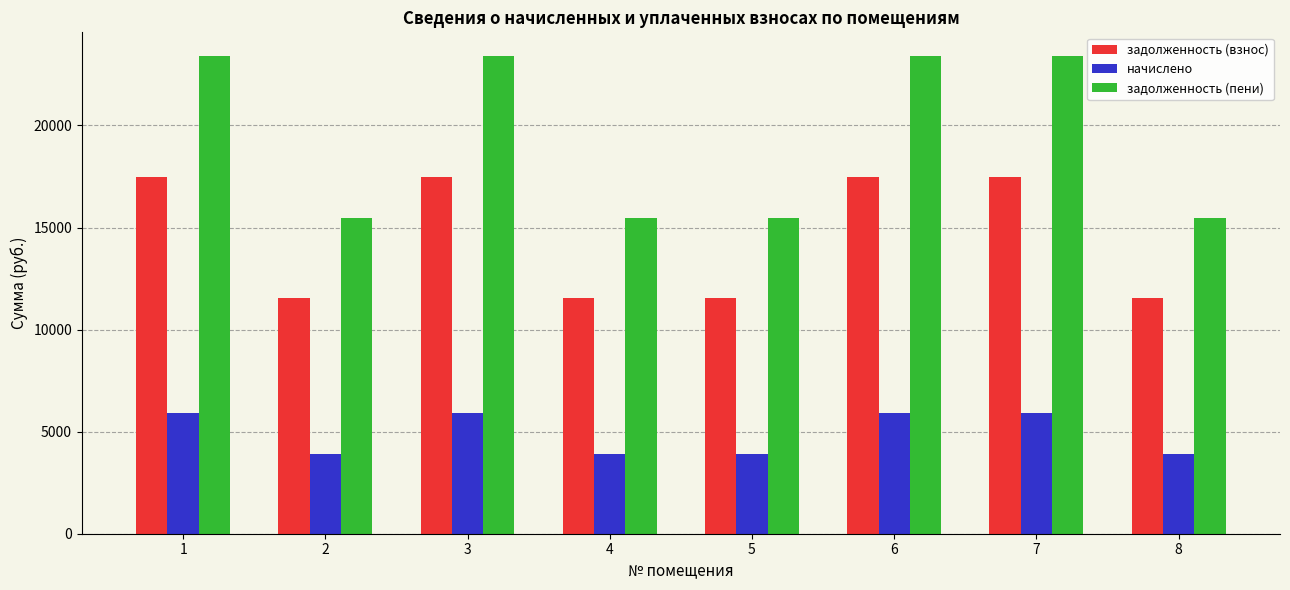

How many bars are there in total?

24